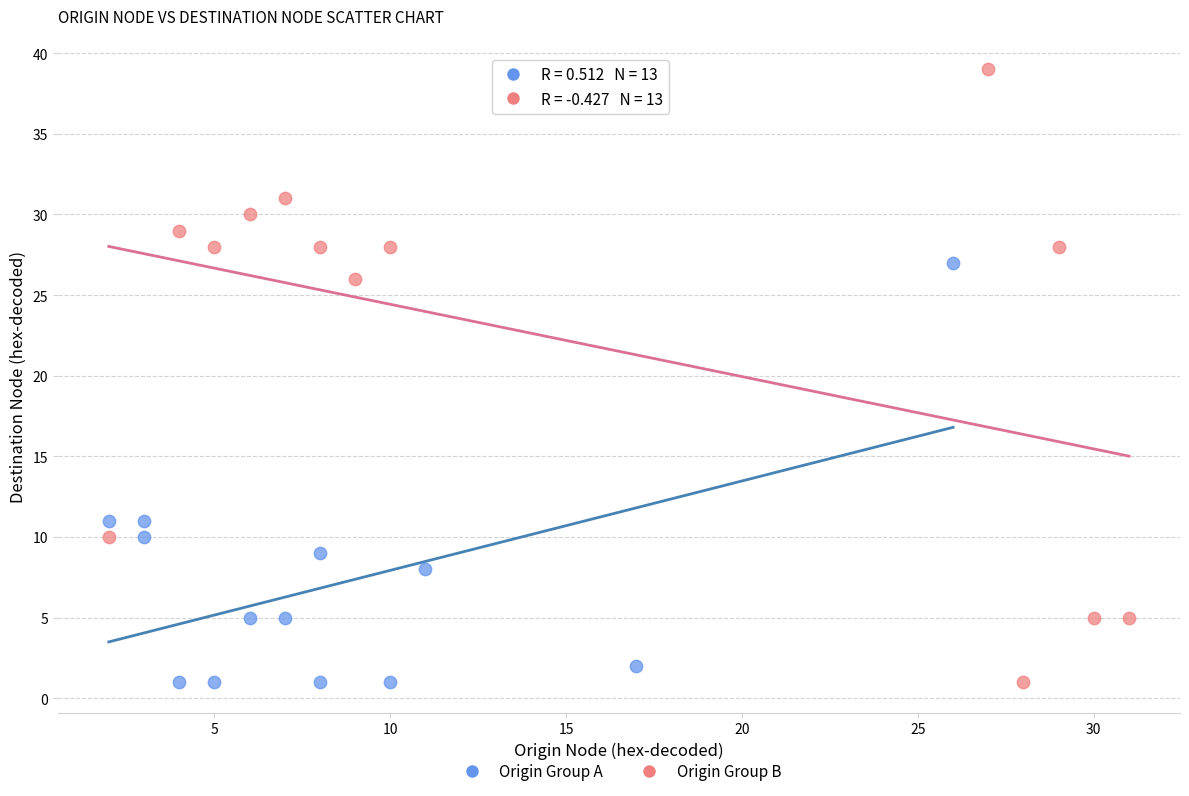

Which series reaches the maximum Y coordinate?

Origin Group B